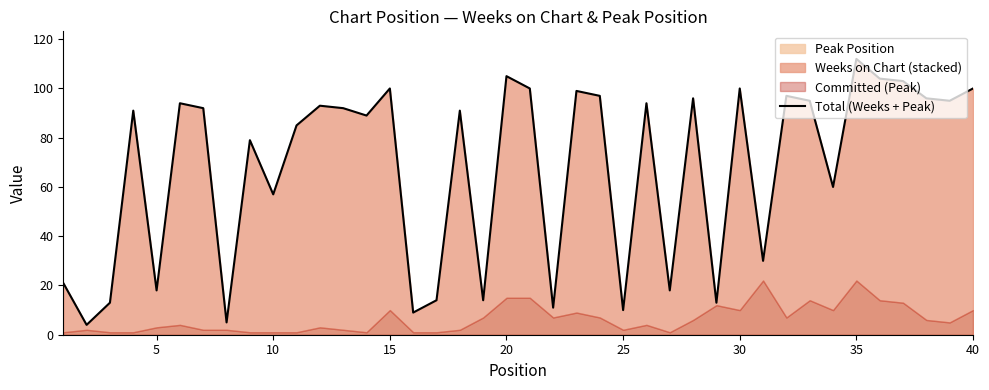

What is the difference between the second highest and second lowest values?

100